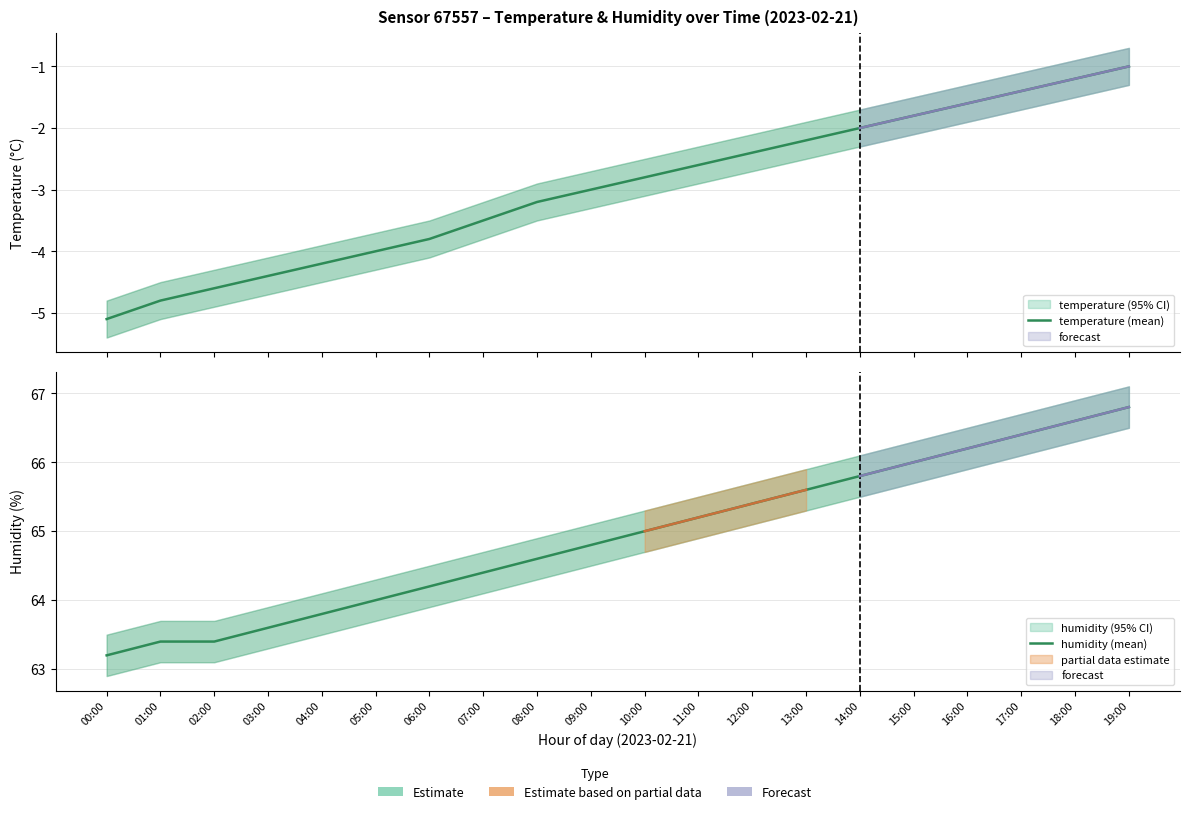

At which category is the sum across all series the highest?

19:00